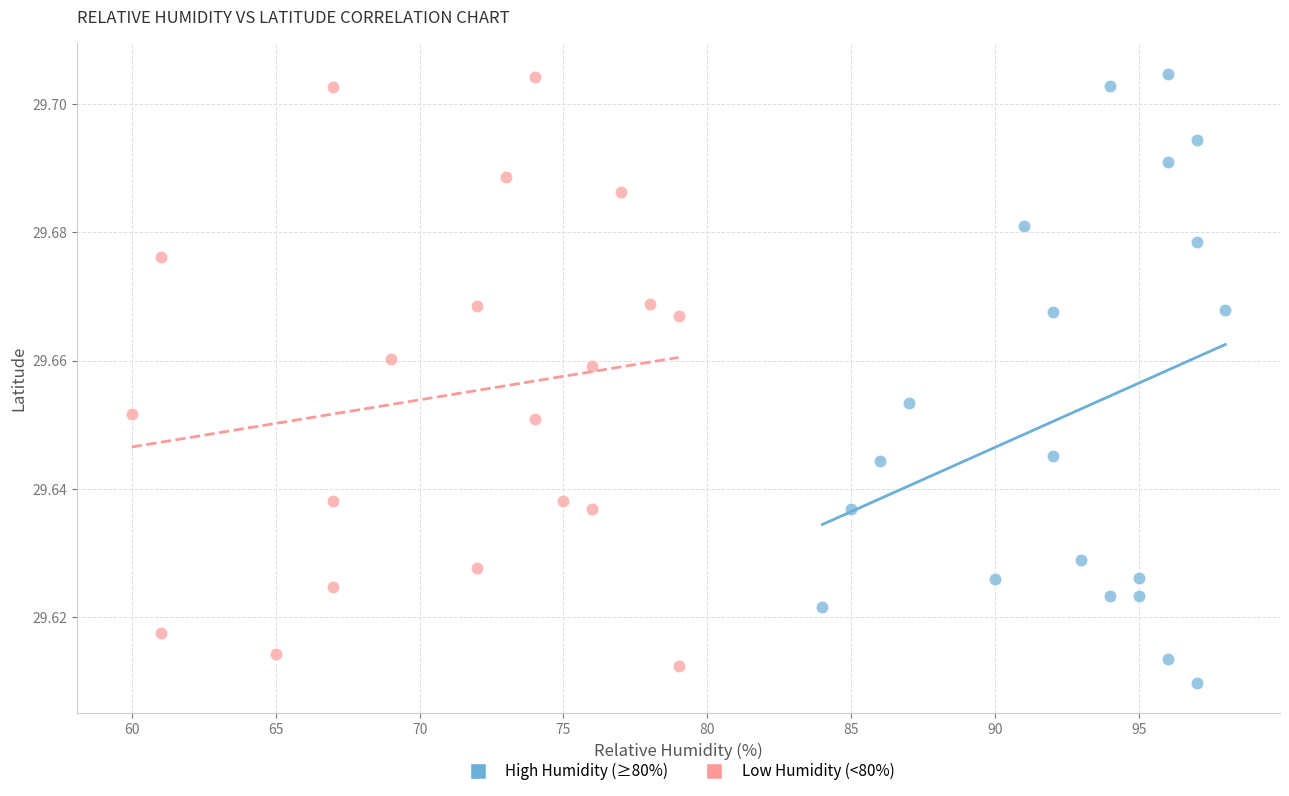

What are all the series names shown in the legend?

High Humidity (≥80%), Low Humidity (<80%)